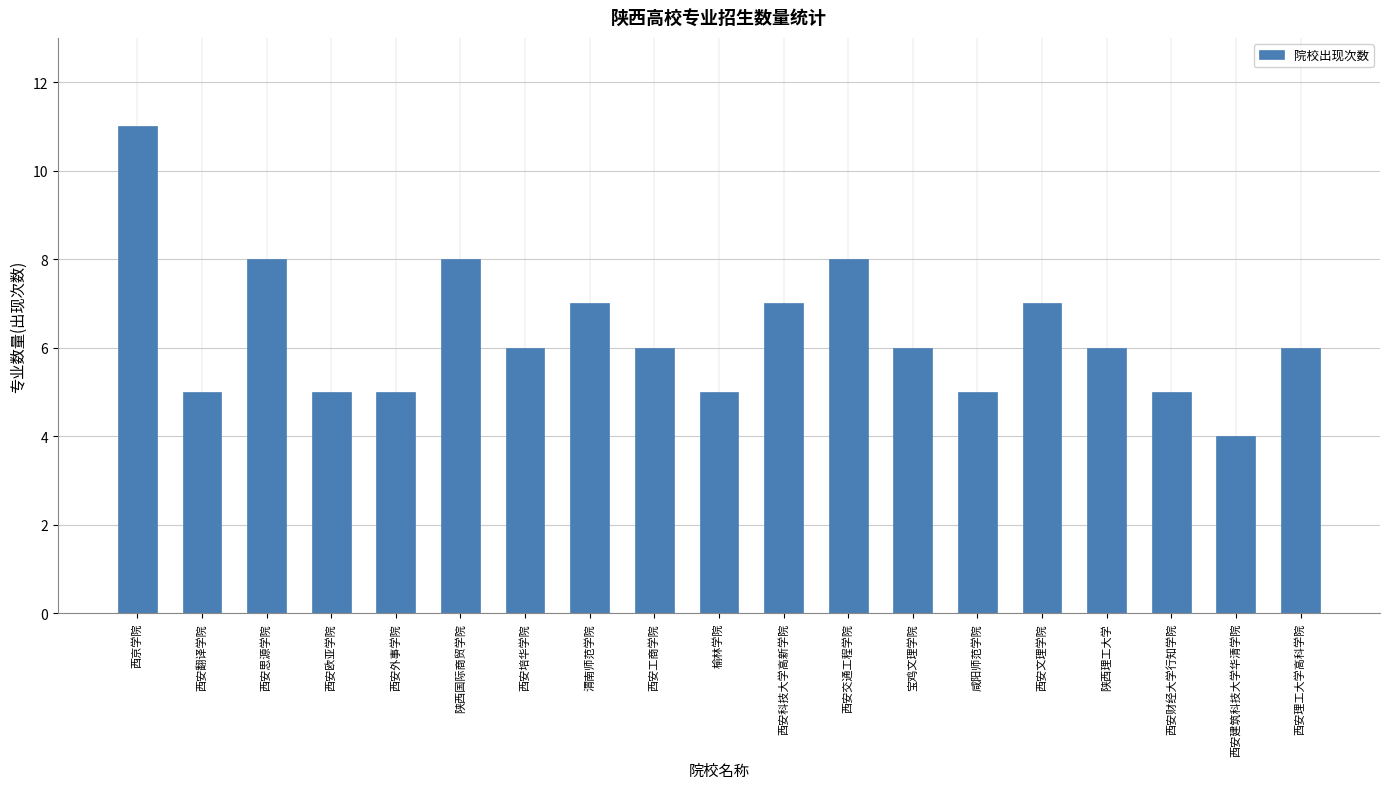

What is the change in value from 西安科技大学高新学院 to 西安建筑科技大学华清学院?

-3